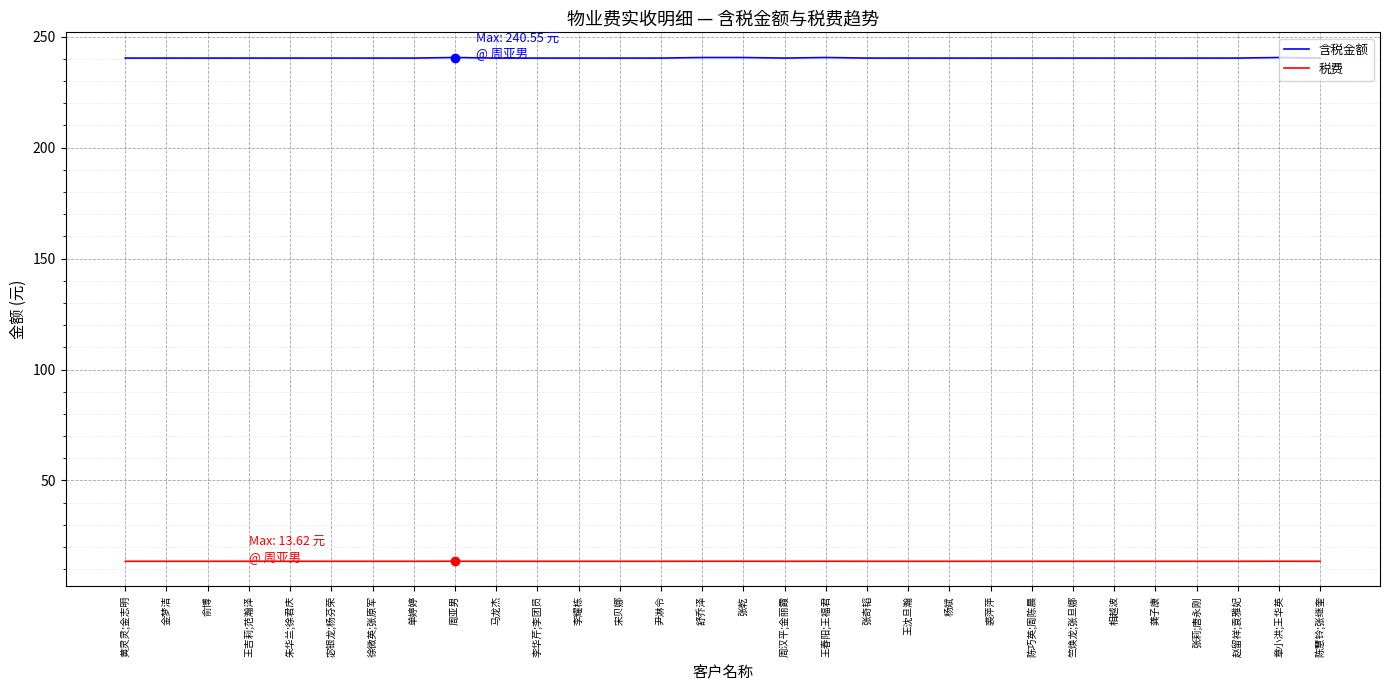

What is the total value across all series at 赵留祥;袁雅妃?

253.9